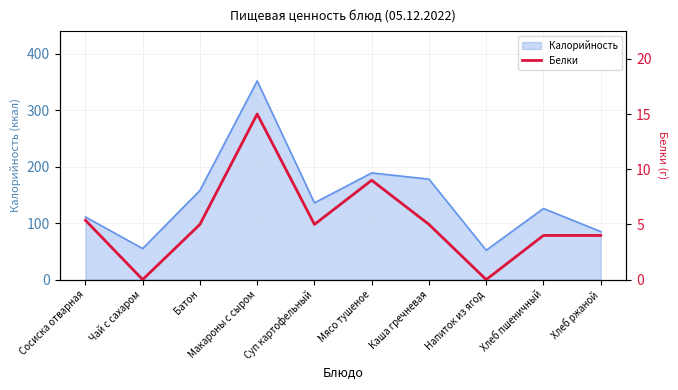

Does the chart have visible grid lines?

Yes